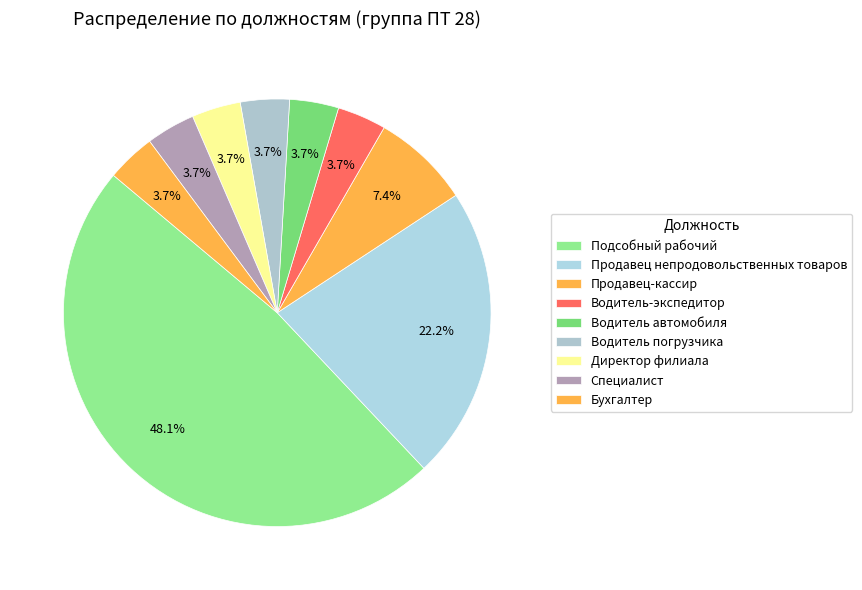

How many segments does this pie chart have?

9